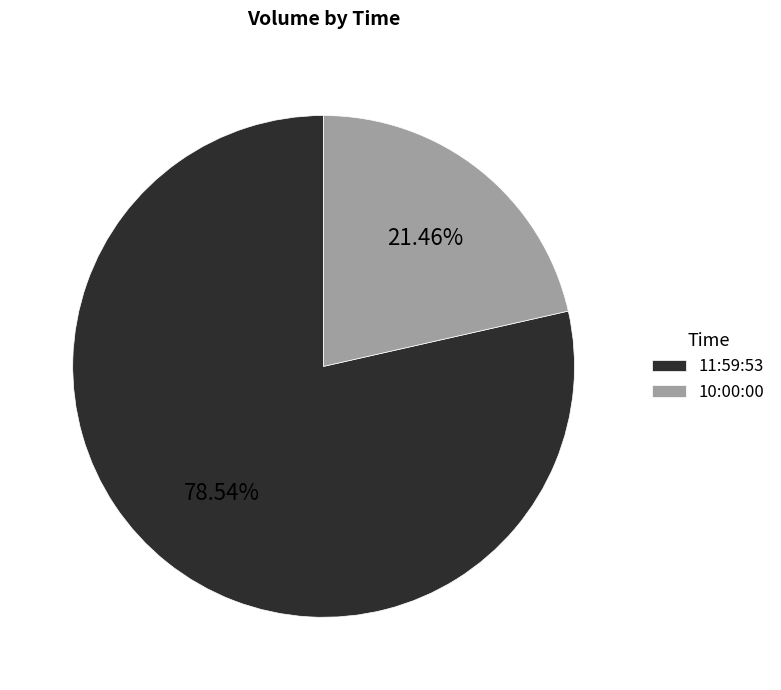

Which category accounts for the majority?

11:59:53